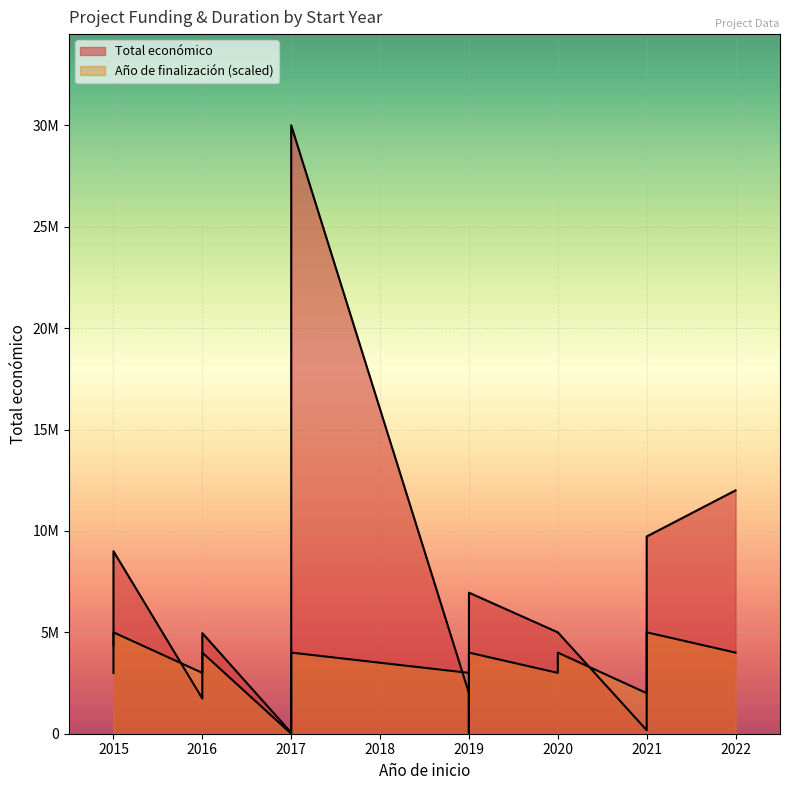

What is the difference between the maximum and minimum values in the Año de finalización series?

9